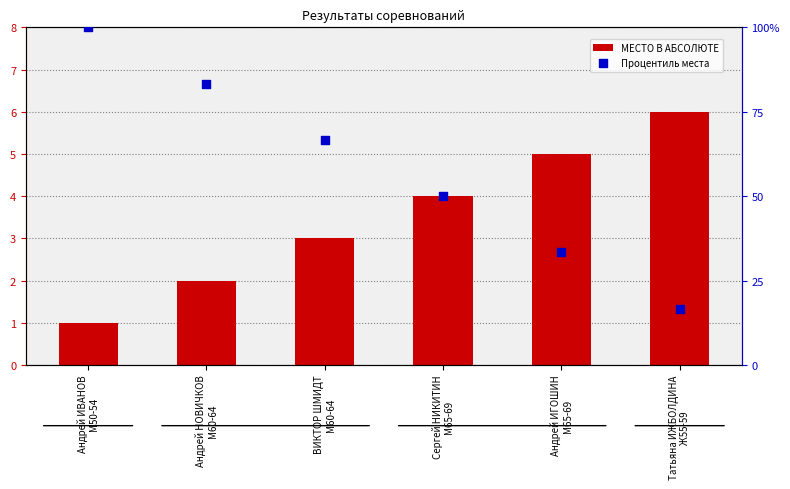

Is the value of МЕСТО В АБСОЛЮТЕ at Татьяна ИЖБОЛДИНА
Ж55-59 greater than the value of Процентиль места at ВИКТОР ШМИДТ
М60-64?

No